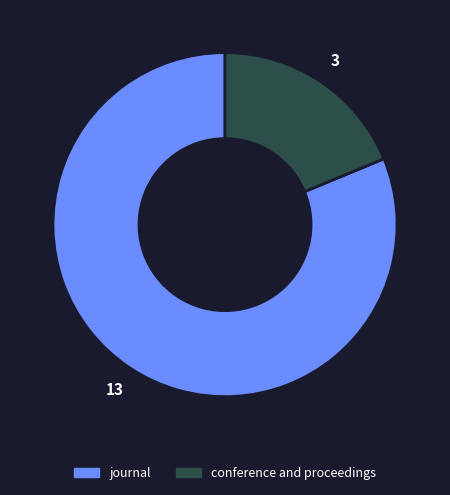

What is the smallest slice in the pie chart?

conference and proceedings